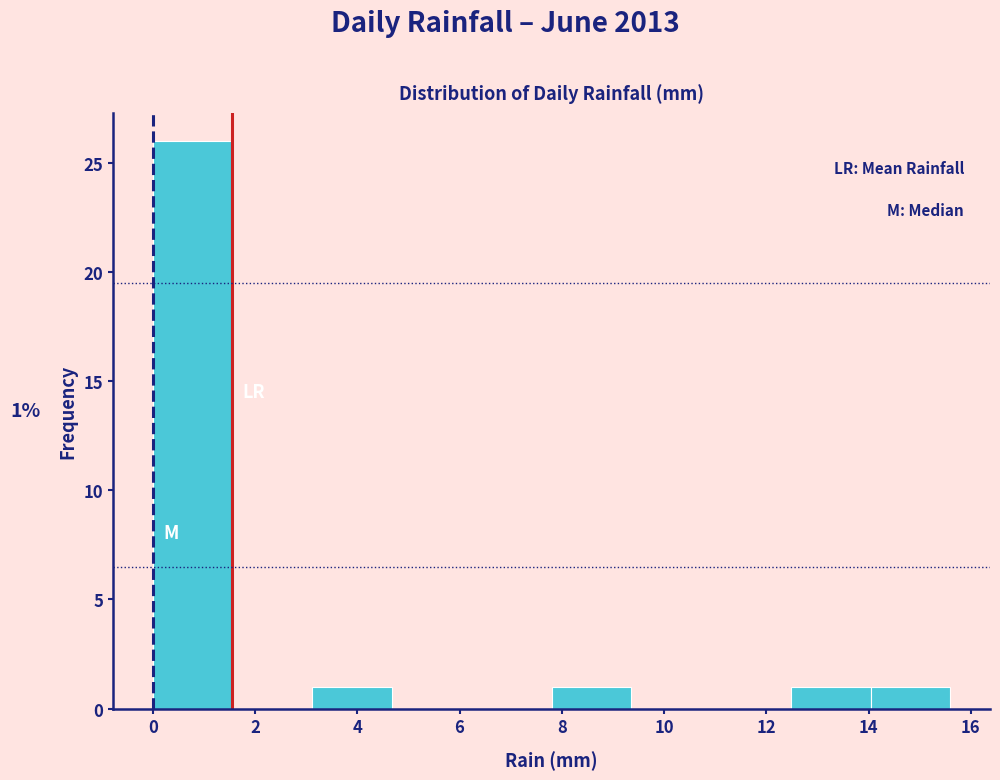

Over which range of the x-axis is the bar tallest?

0.00 to 1.56